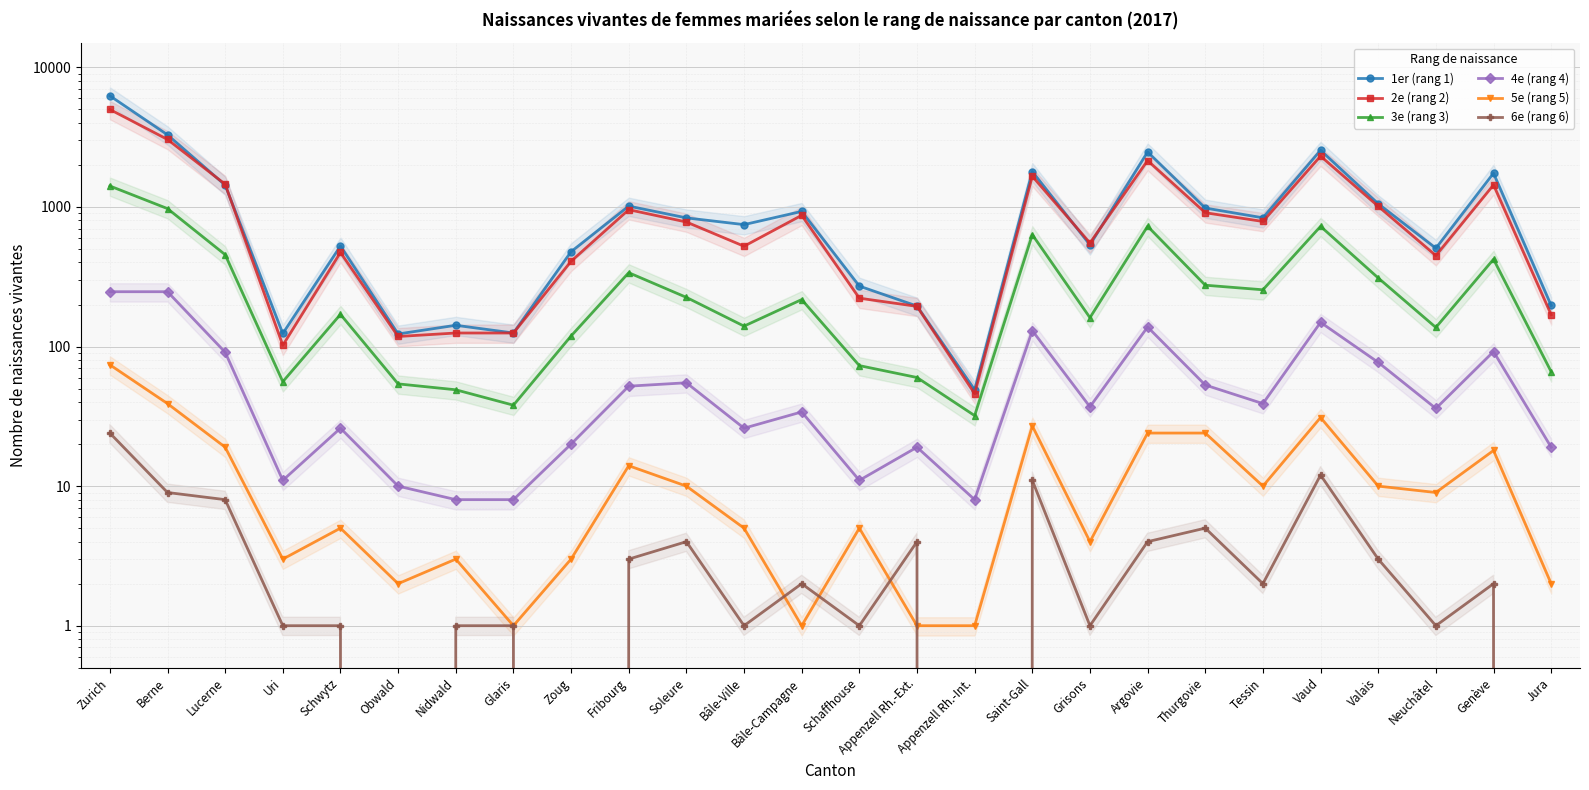

Which series has the widest spread of values?

1er (rang 1)